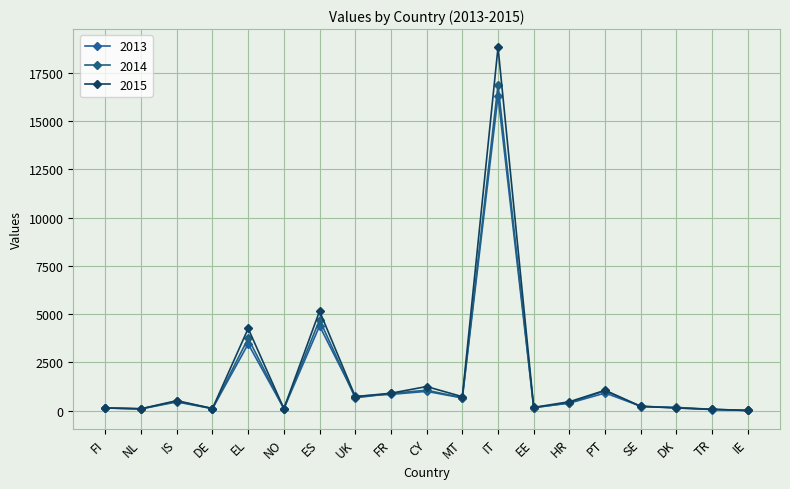

Is the value of 2015 at TR greater than the value of 2014 at EL?

No